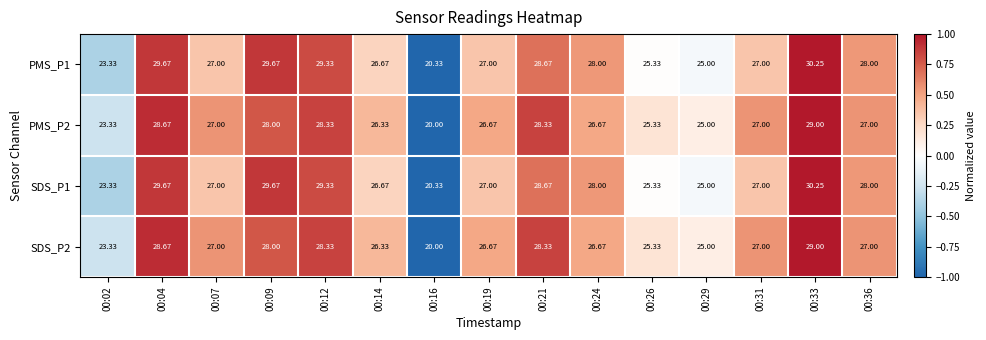

Is the value of SDS_P2 at 00:14 greater than the value of PMS_P1 at 00:36?

No